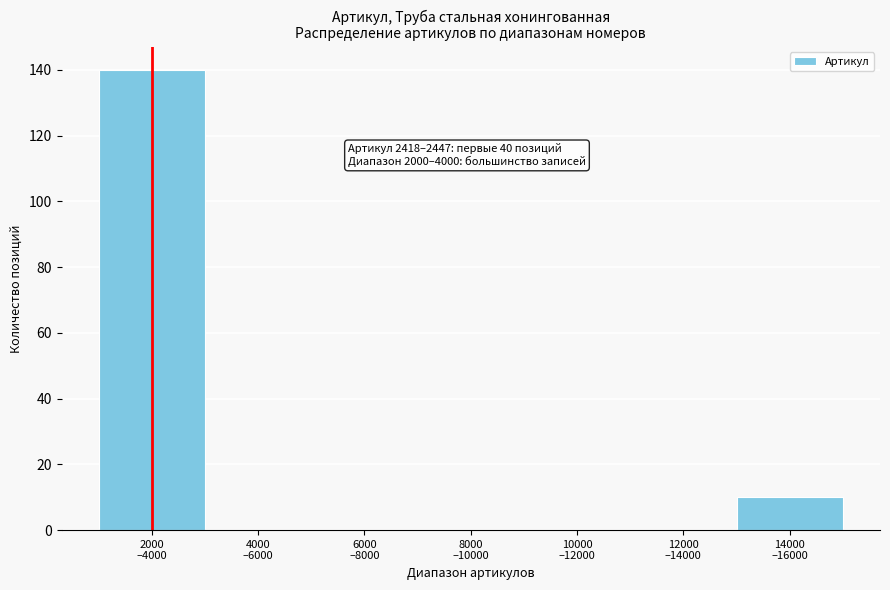

What is the maximum value shown in the chart?

140